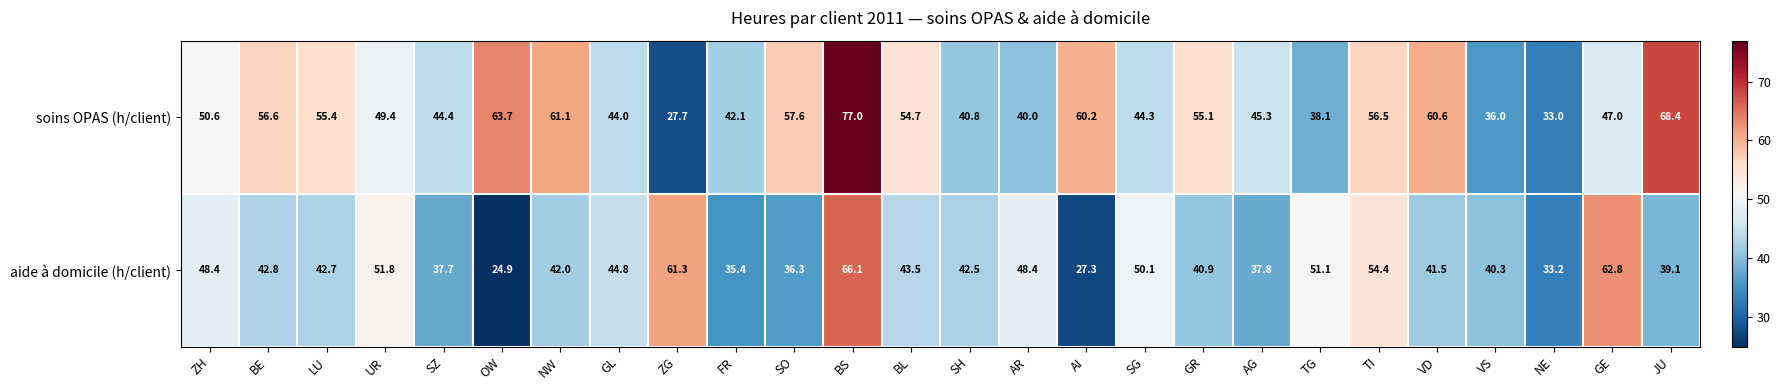

How many values in the soins OPAS (h/client) series exceed 50?

13